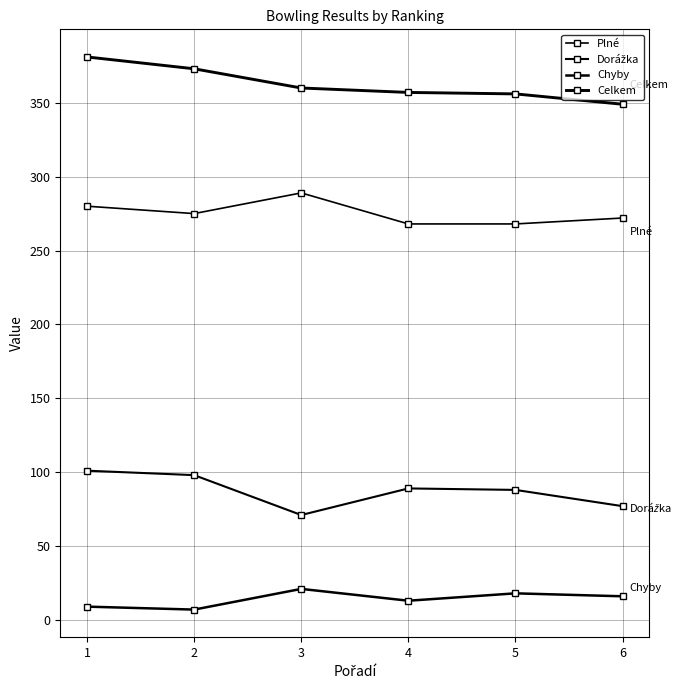

Rank the categories by Celkem value from lowest to highest.

6, 5, 4, 3, 2, 1